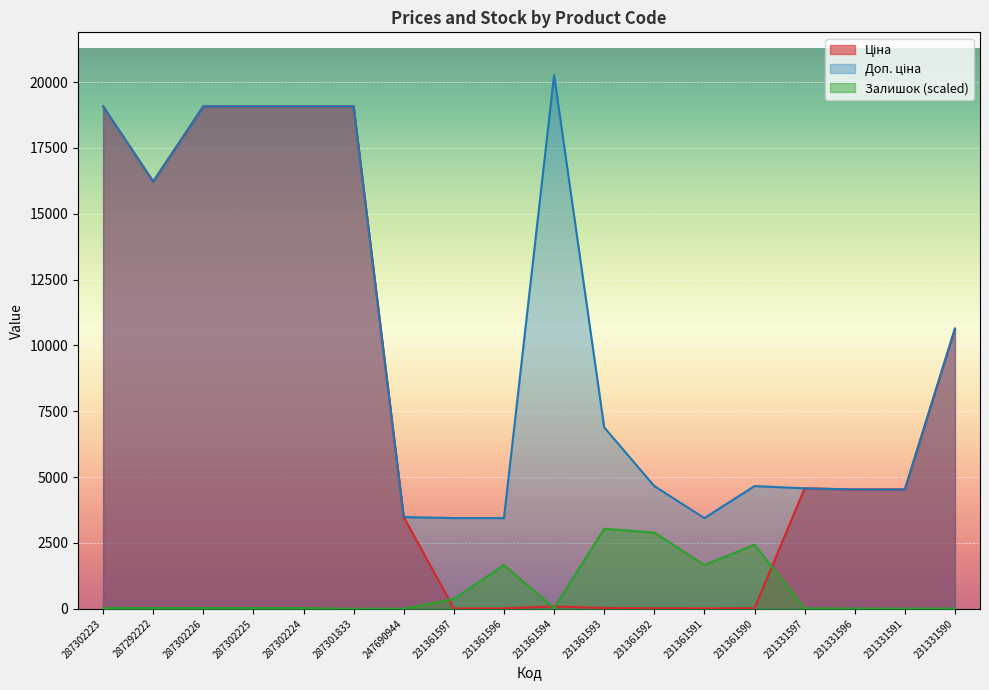

Reading right to left, extract all data points from this chart.

Ціна: 231331590=10636.6	231331591=4531.2	231331596=4531.2	231331597=4573.7	231361590=20.7	231361591=15.3	231361592=20.7	231361593=30.6	231361594=90.1	231361596=15.3	231361597=15.3	247690944=3484.5	287301833=19076.9	287302224=19076.9	287302225=19076.9	287302226=19076.9	287292222=16221.8	287302223=19076.9
Доп. ціна: 231331590=10636.6	231331591=4531.0	231331596=4531.0	231331597=4574.0	231361590=4661.0	231361591=3445.0	231361592=4661.0	231361593=6890.0	231361594=20265.8	231361596=3445.0	231361597=3445.0	247690944=3484.5	287301833=19076.9	287302224=19076.9	287302225=19076.9	287302226=19076.9	287292222=16221.8	287302223=19076.9
Залишок: 231331590=12.4	231331591=6.2	231331596=12.4	231331597=18.7	231361590=2433.1	231361591=1664.6	231361592=2893.6	231361593=3039.9	231361594=24.9	231361596=1661.5	231361597=376.5	247690944=6.2	287301833=0.0	287302224=28.0	287302225=28.0	287302226=28.0	287292222=28.0	287302223=28.0